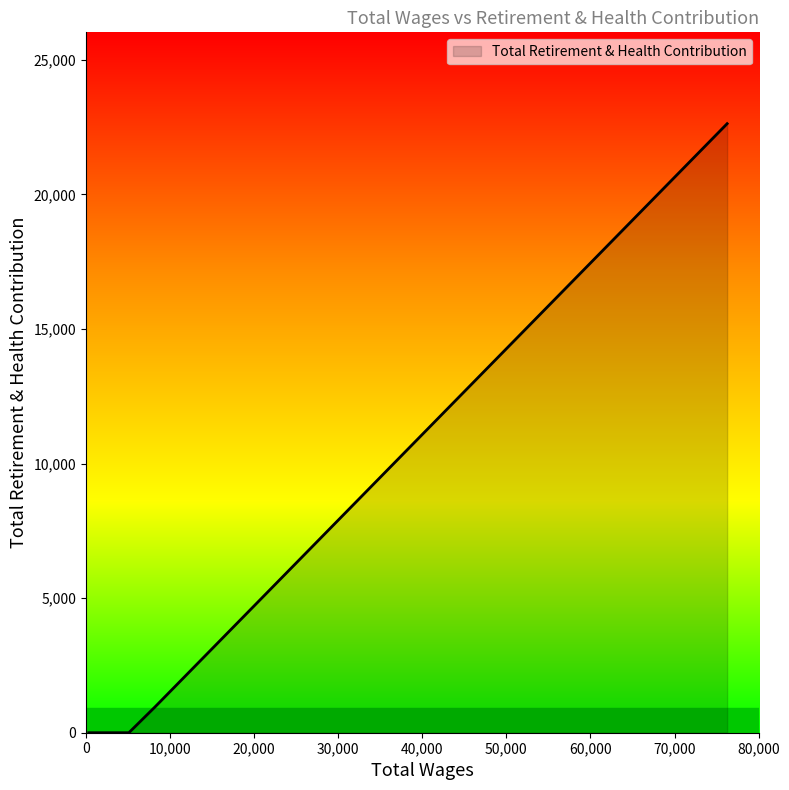

Does the chart have visible grid lines?

No